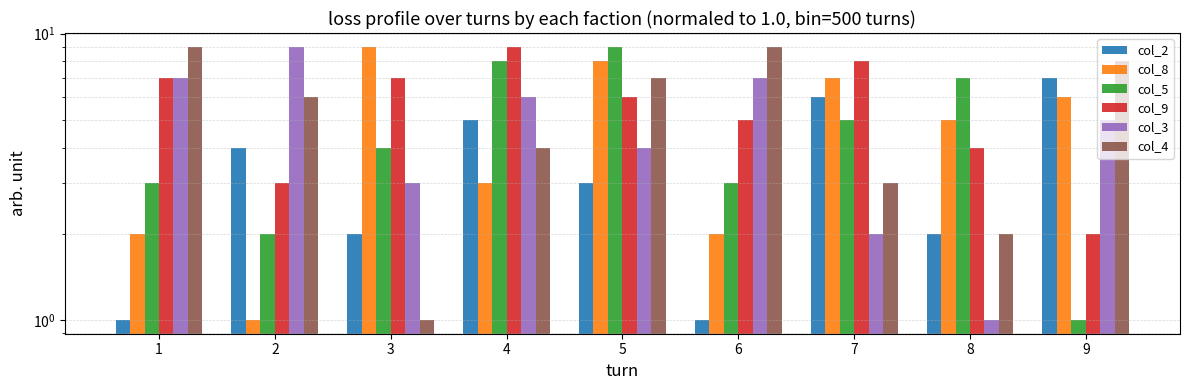

What is the minimum value for col_2?

1